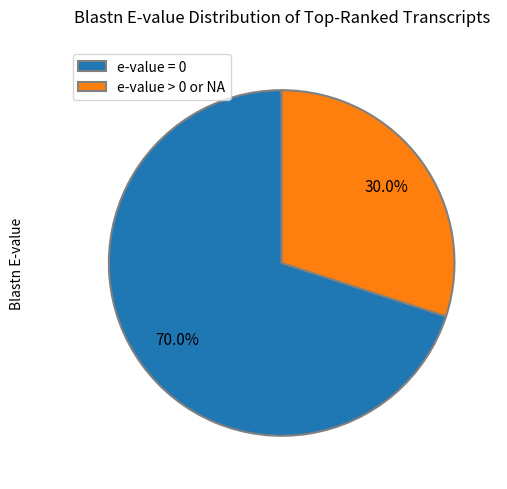

To the nearest percent, what is the difference between the e-value = 0 and e-value > 0 slice percentages?

40%